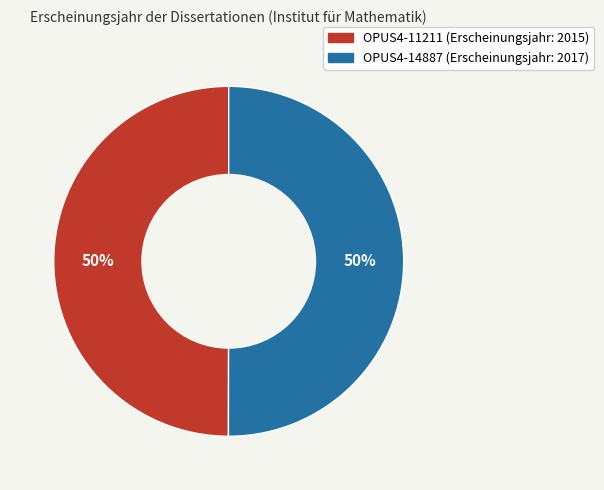

Is the sum of OPUS4-14887 and OPUS4-11211 greater than half?

Yes